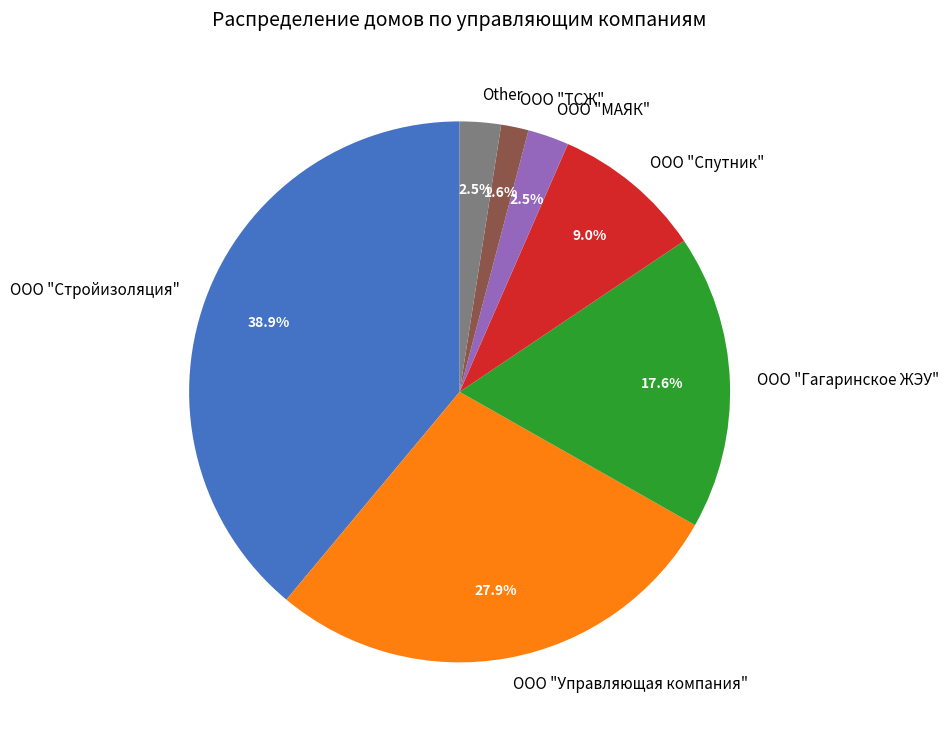

How much of the chart is everything except ООО "Стройизоляция"?

61.1%